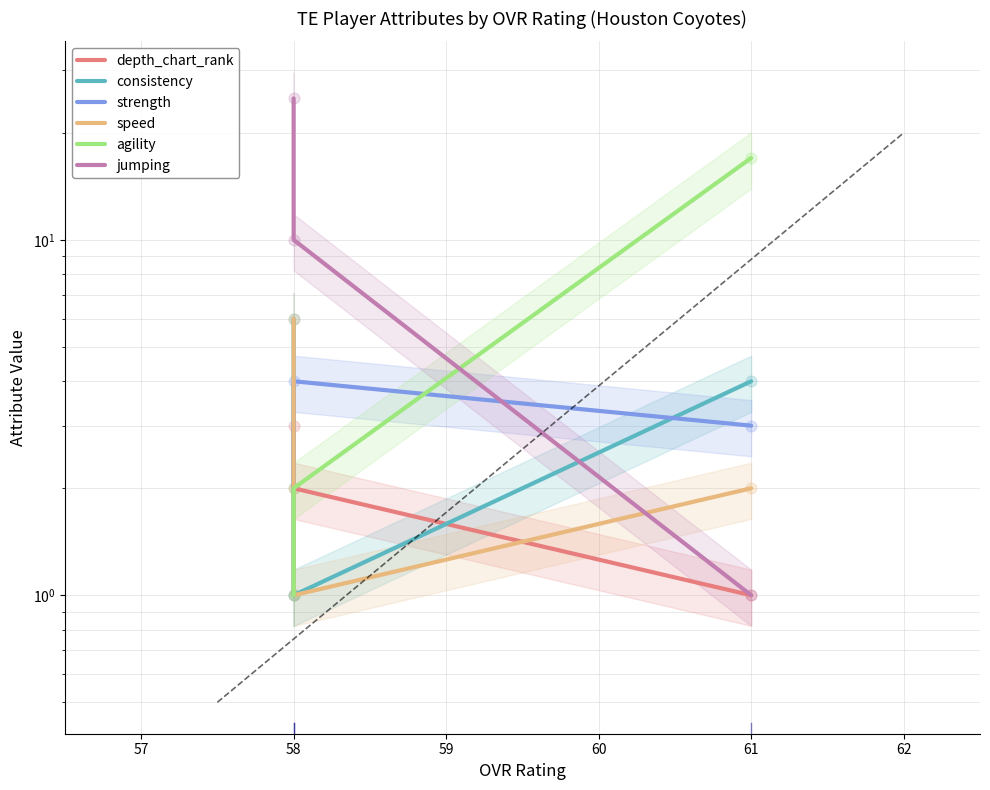

Is the value of consistency at 58 greater than the value of depth_chart_rank at 61?

Yes